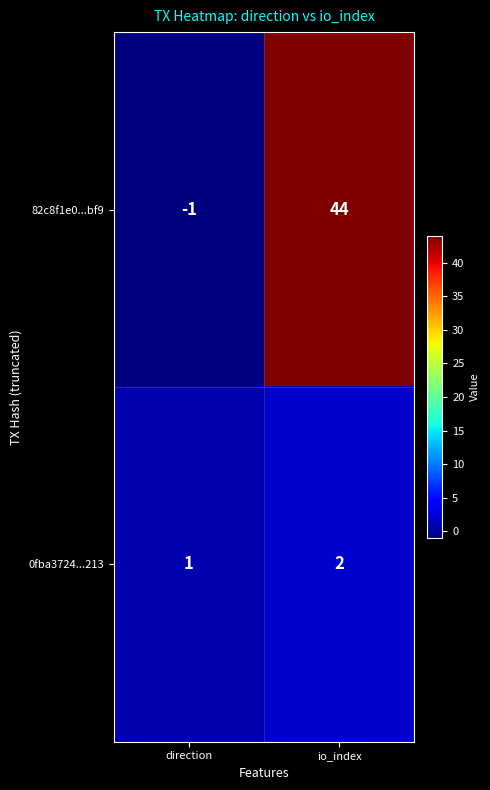

The value of 82c8f1e0...bf9 at direction is -1. True or false?

True